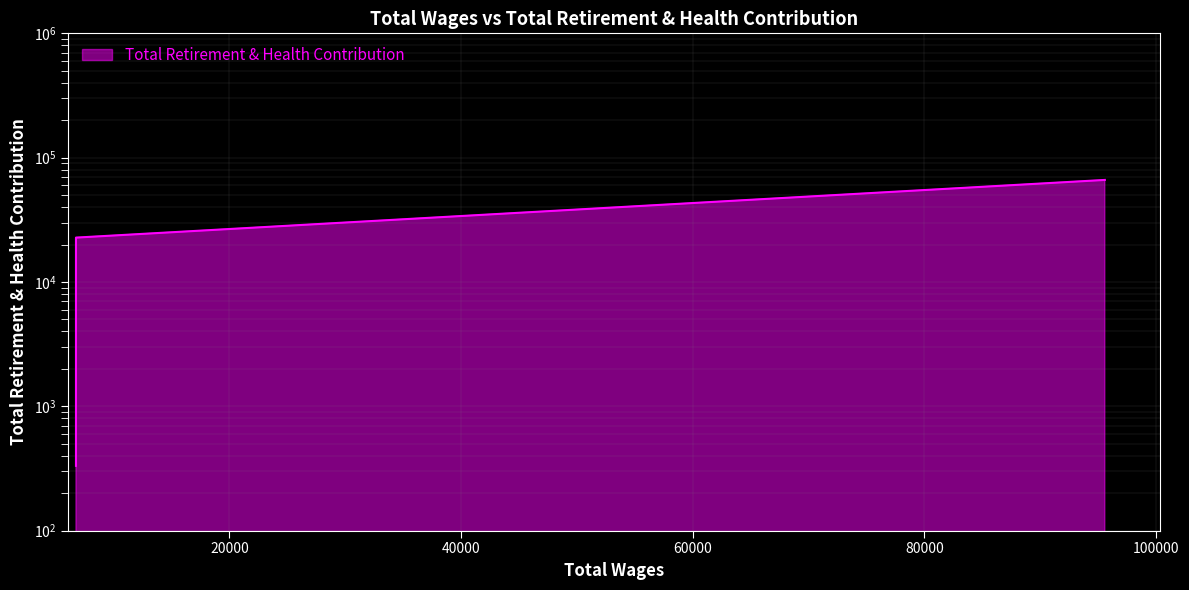

How many values are below 19838?

2